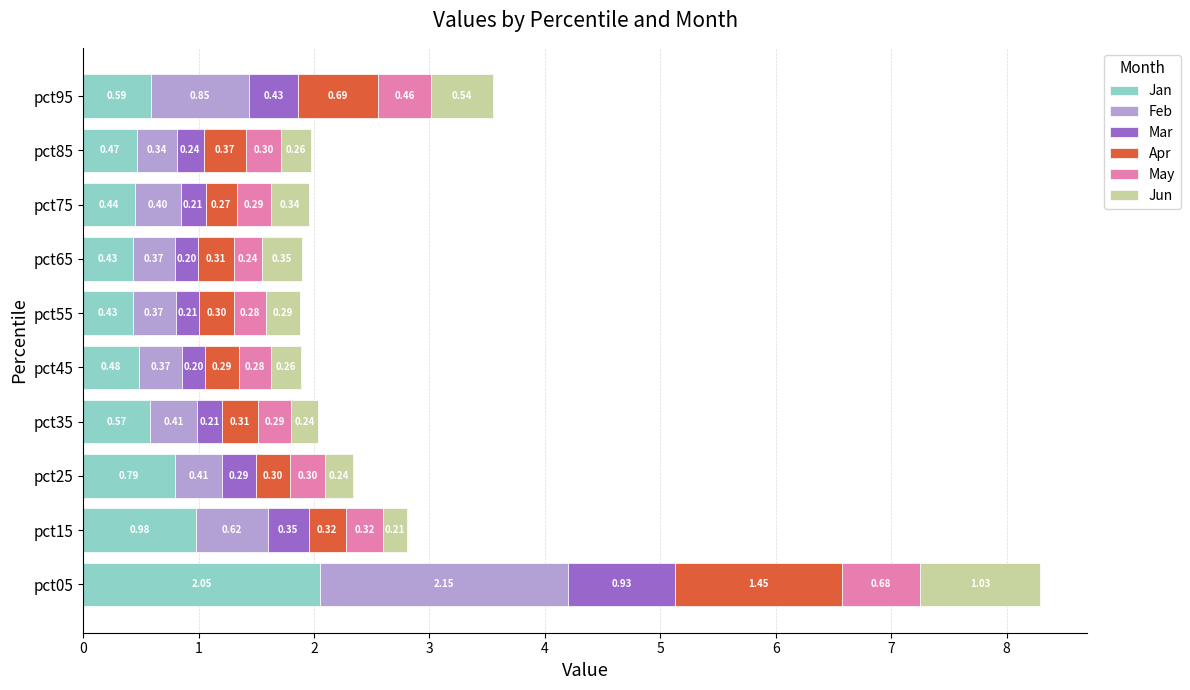

At which category is the sum across all series the highest?

pct05